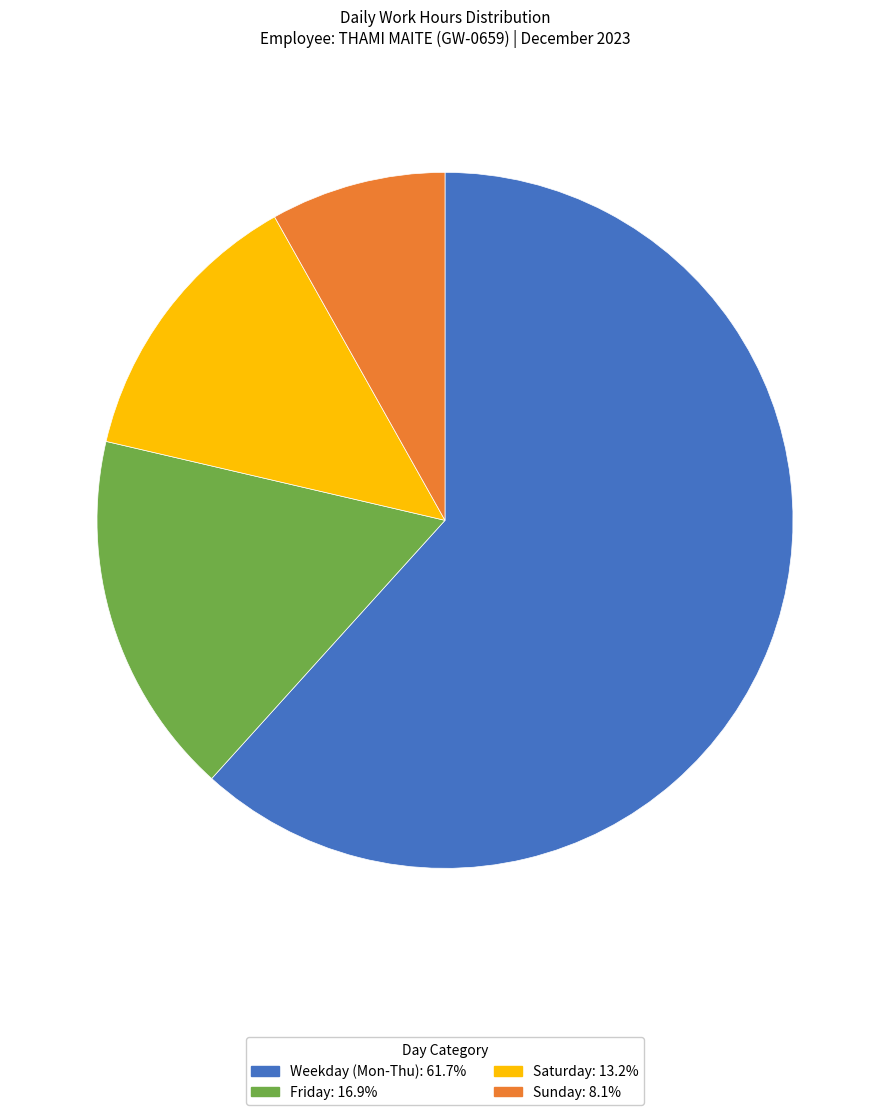

Is there a majority slice in this chart?

Yes